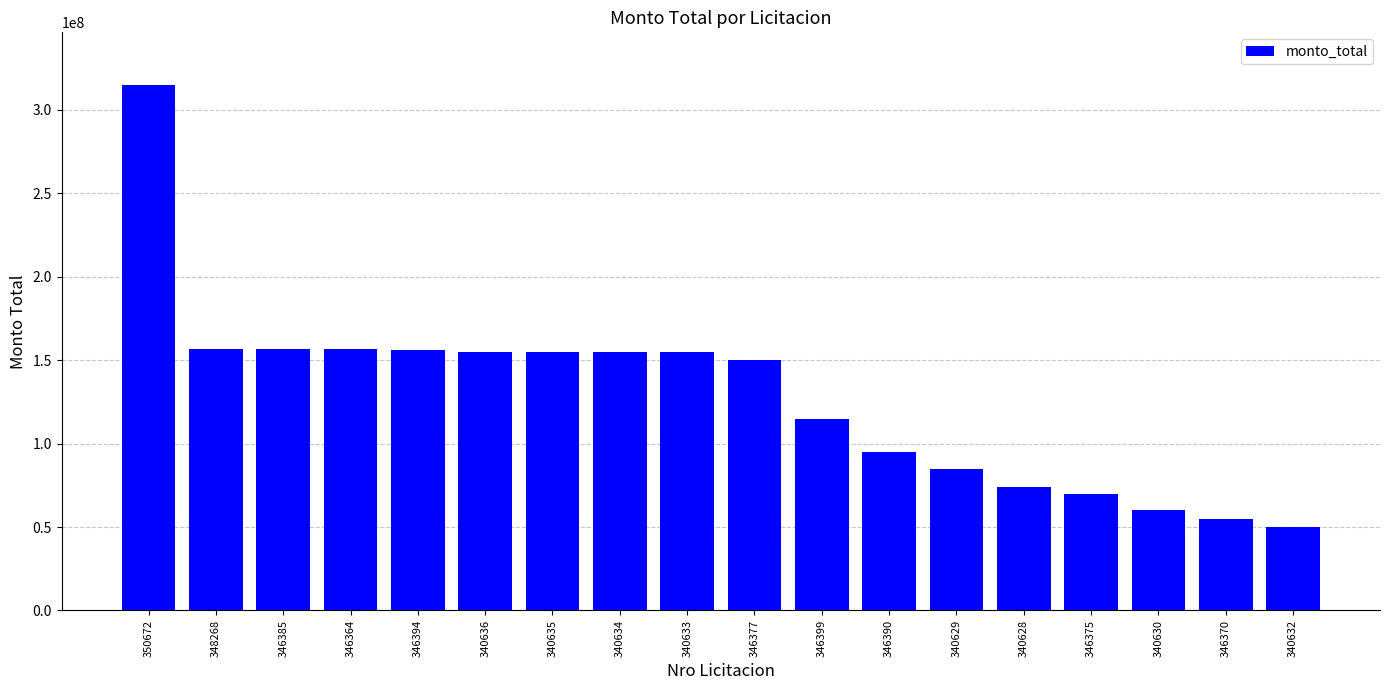

Is it true that the value at 346385 is 222958259?

False